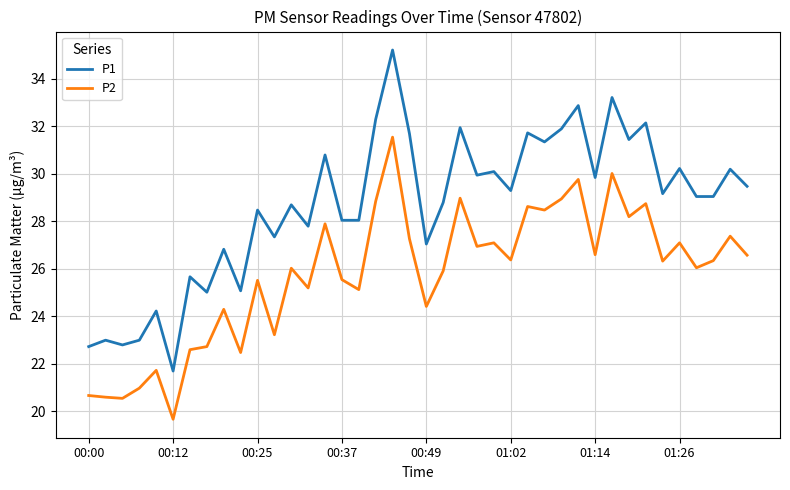

True or false: P1 and P2 cross at least once.

False